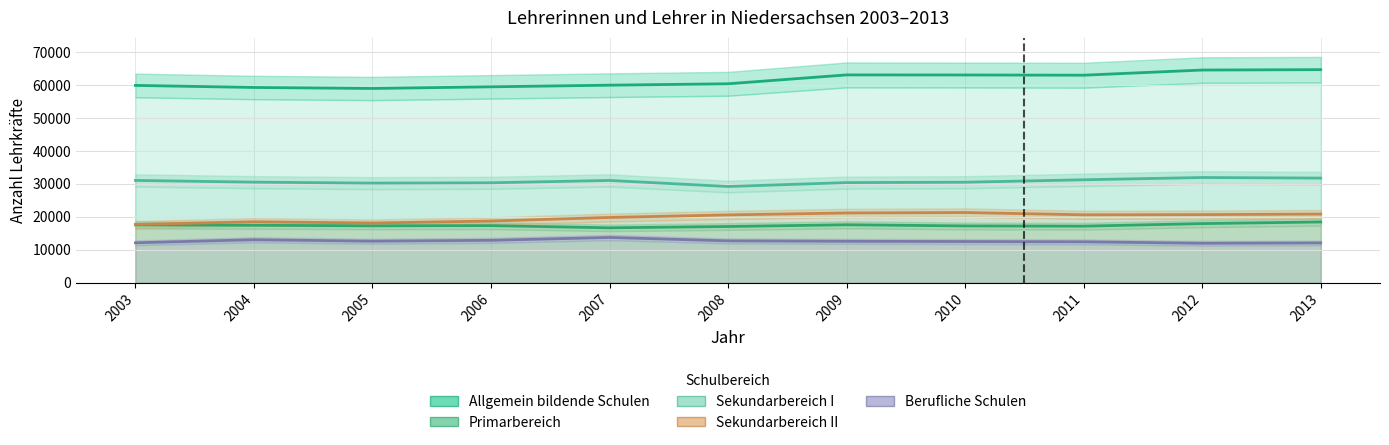

What is the difference between the highest and lowest values at 2008?

47660